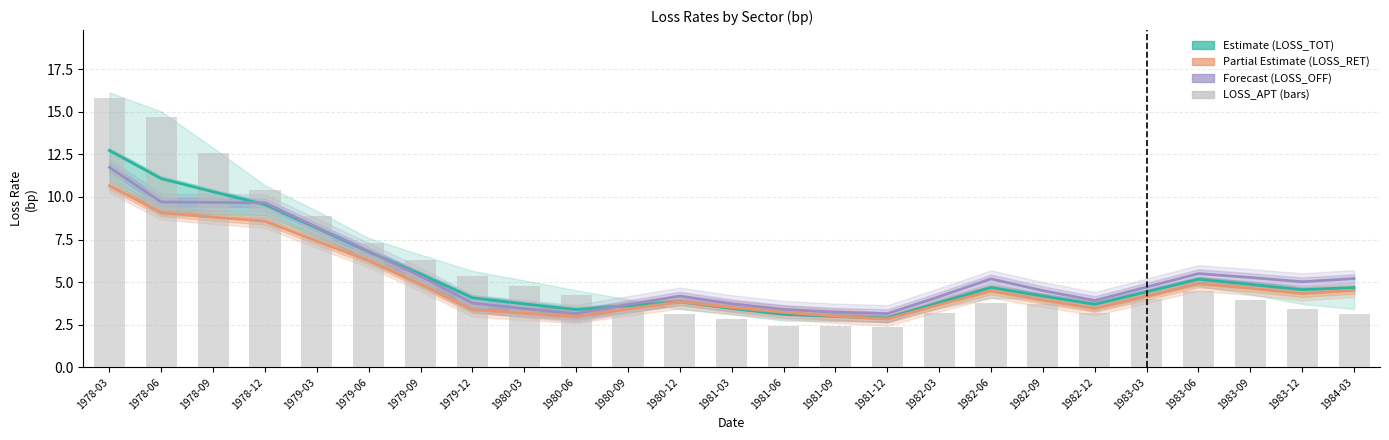

What is the label of the 24th bar from the left?

1983-12